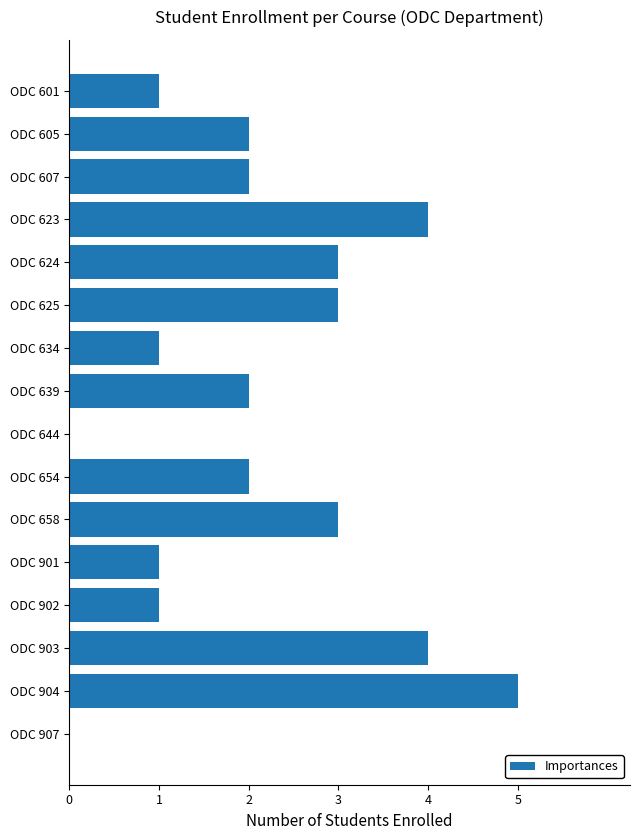

How many values are between 1 and 3?

11